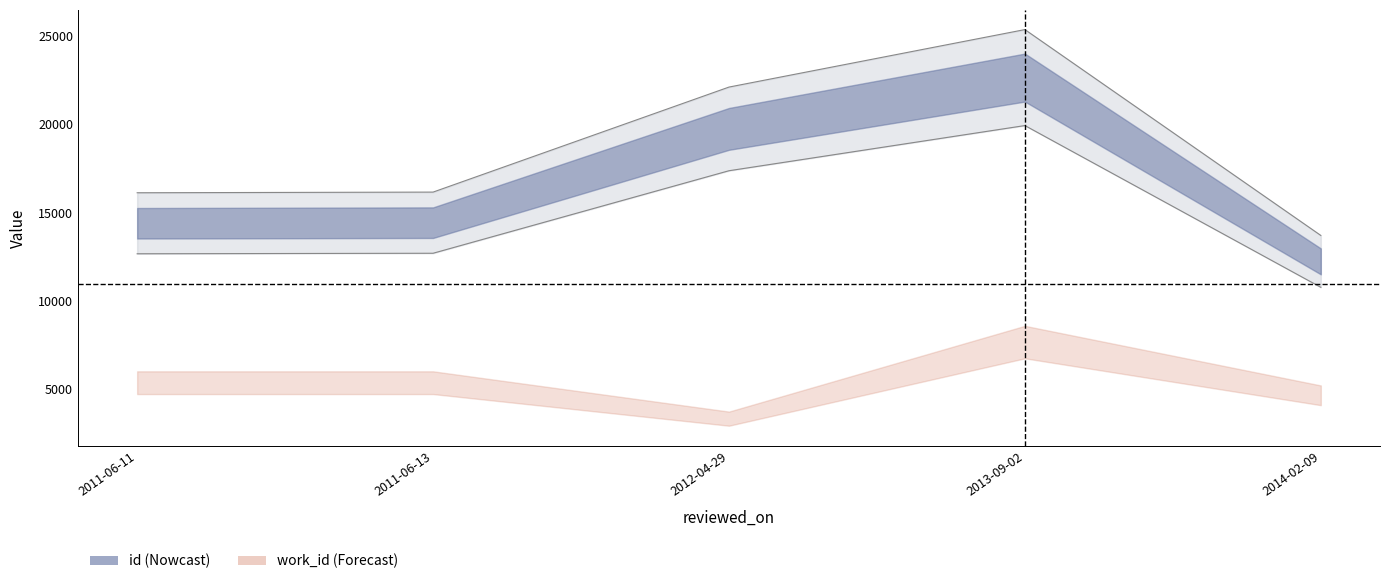

Rank the categories by value from lowest to highest.

2014-02-09, 2011-06-11, 2011-06-13, 2012-04-29, 2013-09-02